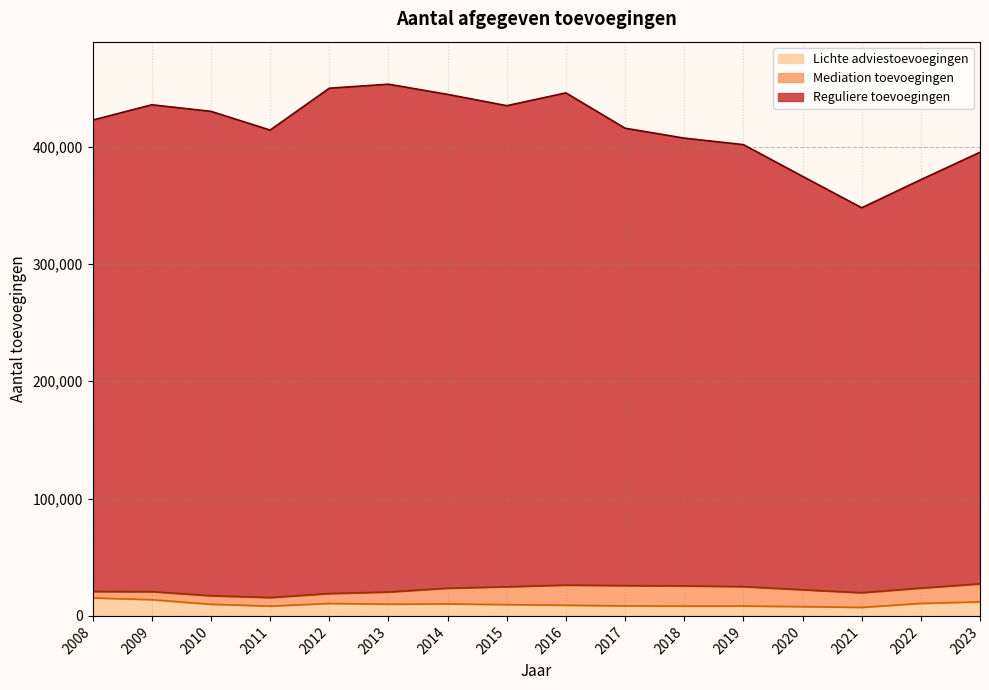

How many lines are shown in the chart?

3